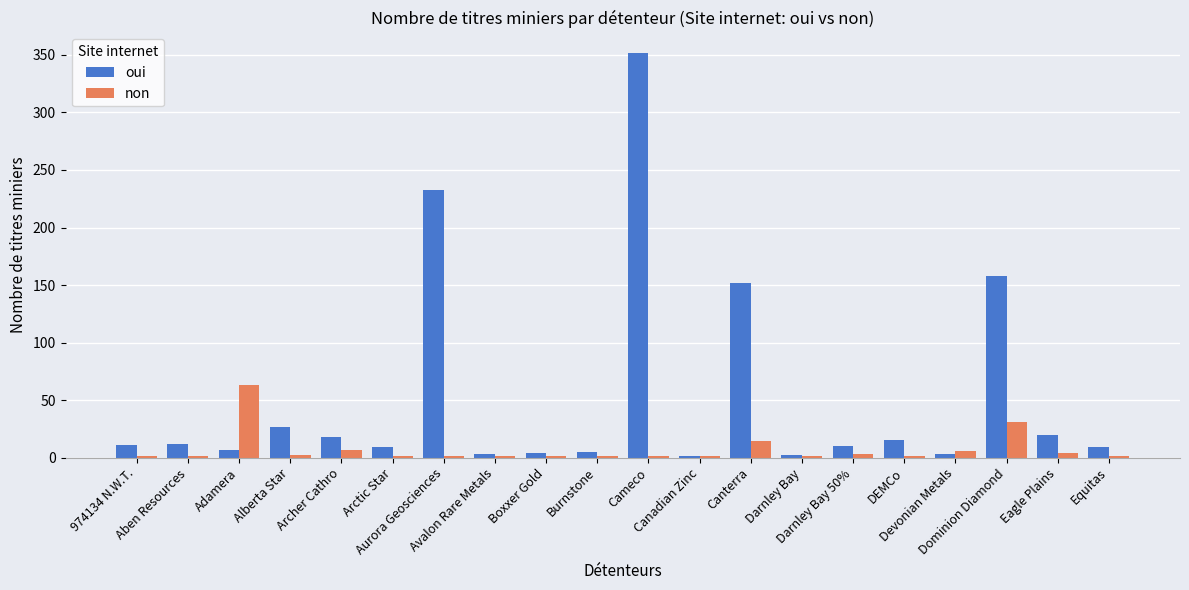

What is the maximum value shown in the chart?

352